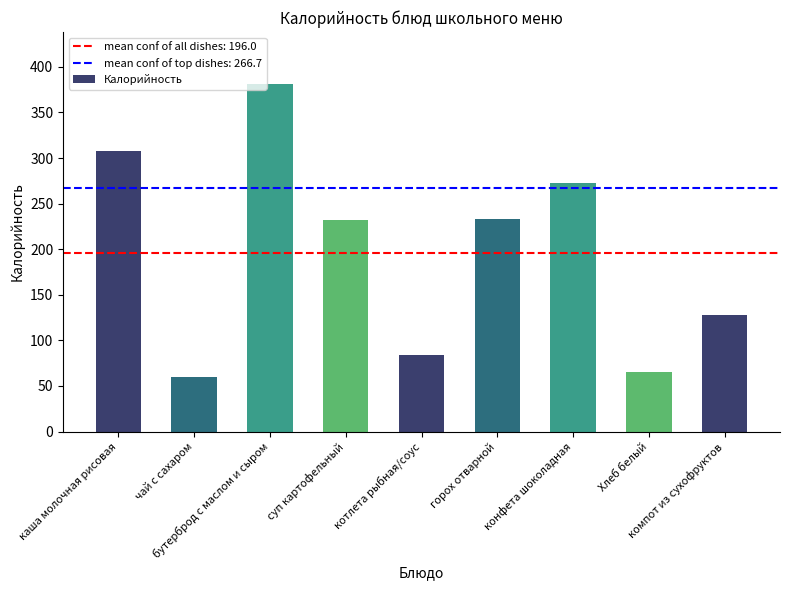

What is the value of the 6th bar from the left?

233